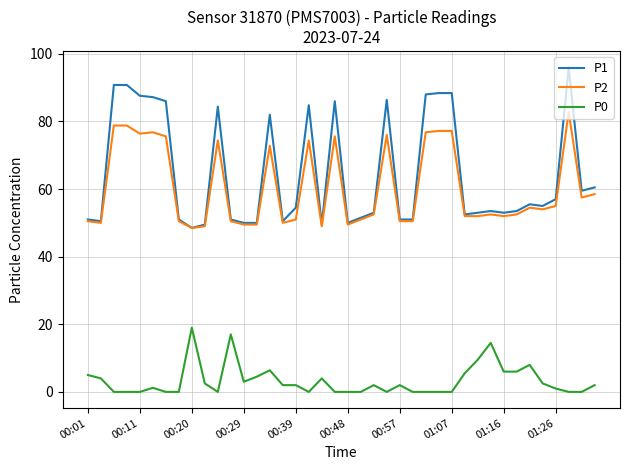

Which series has the largest total across all categories?

P1